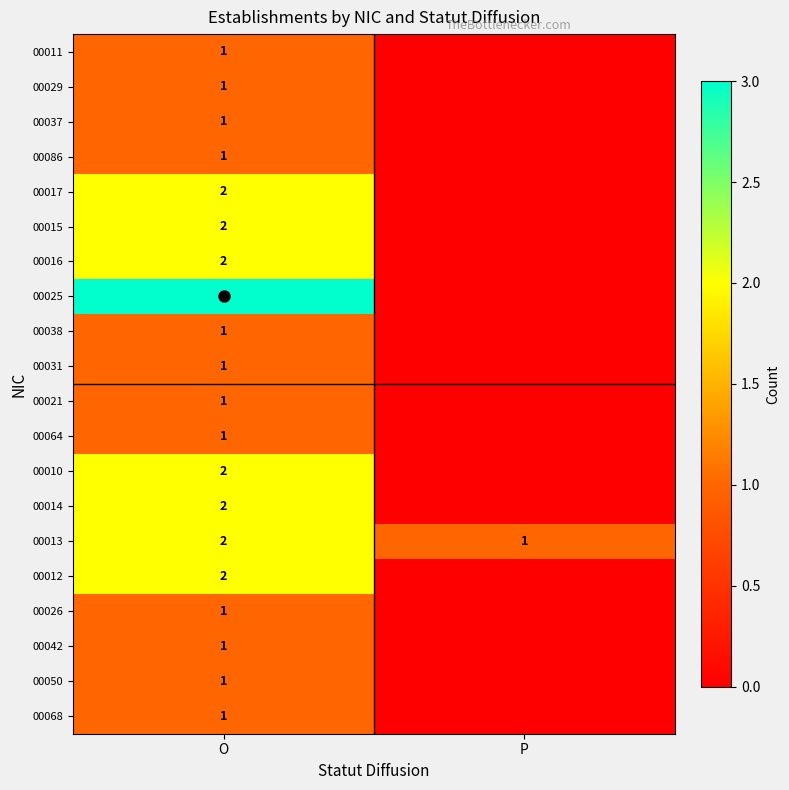

How many positive values does the 00064 series have?

1